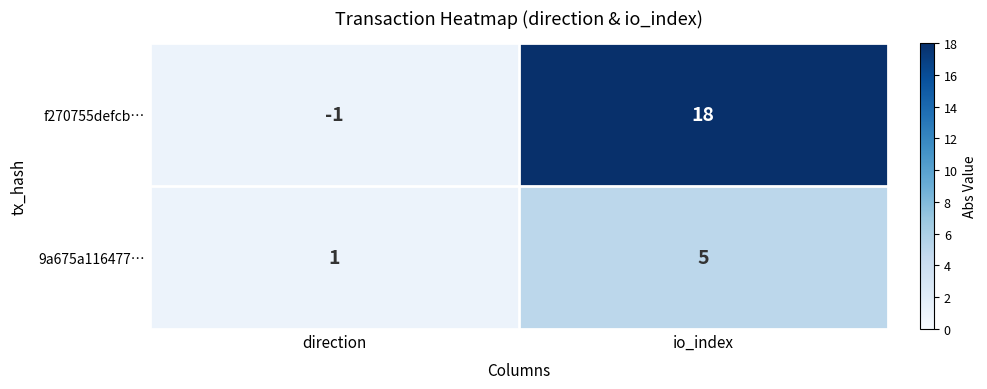

What is the minimum value shown in the chart?

-1